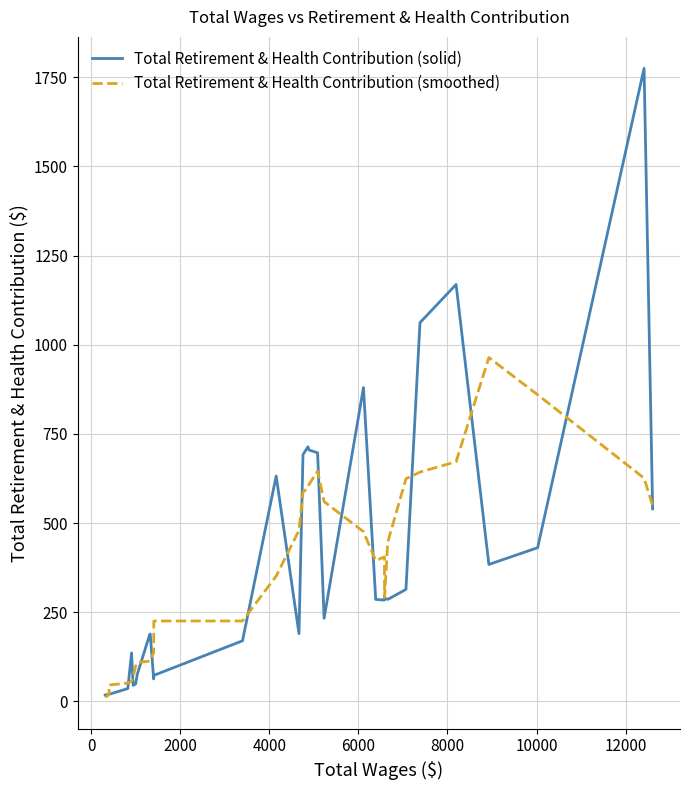

What is the greatest value displayed?

1775.0